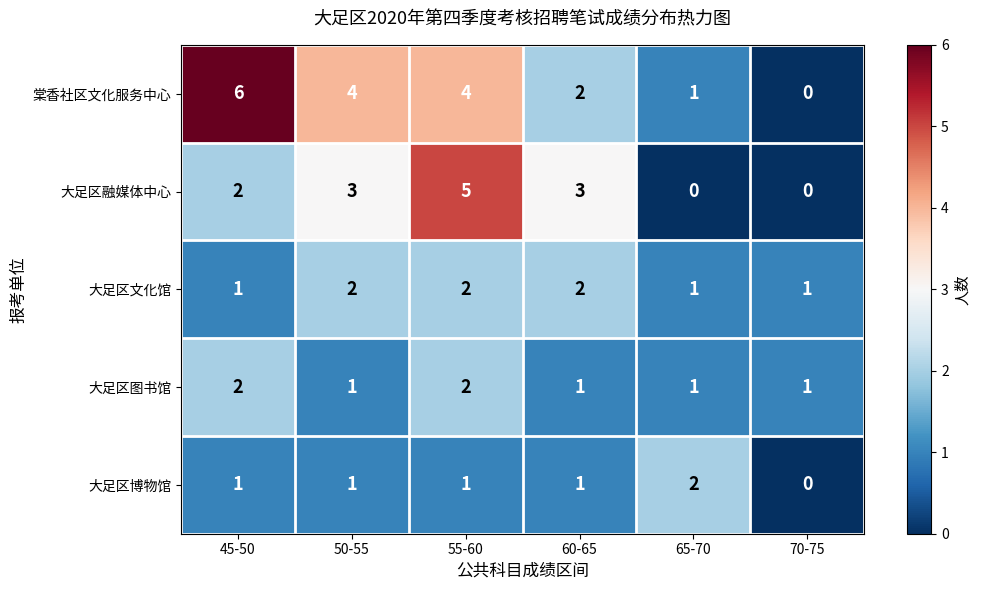

How many 大足区图书馆 values are between 1 and 2?

6